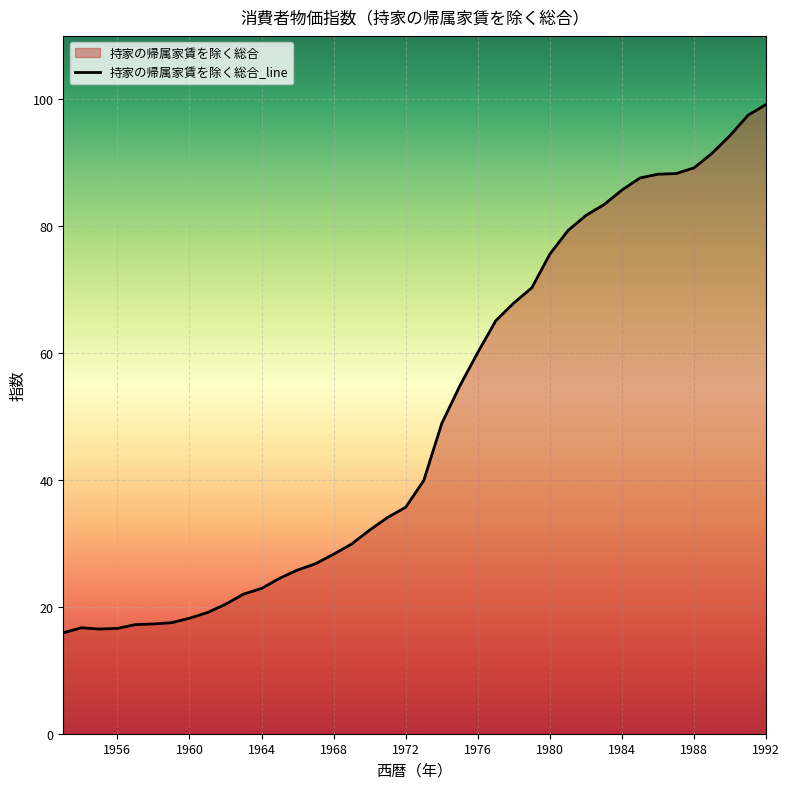

Which category has the highest value across all series?

1992